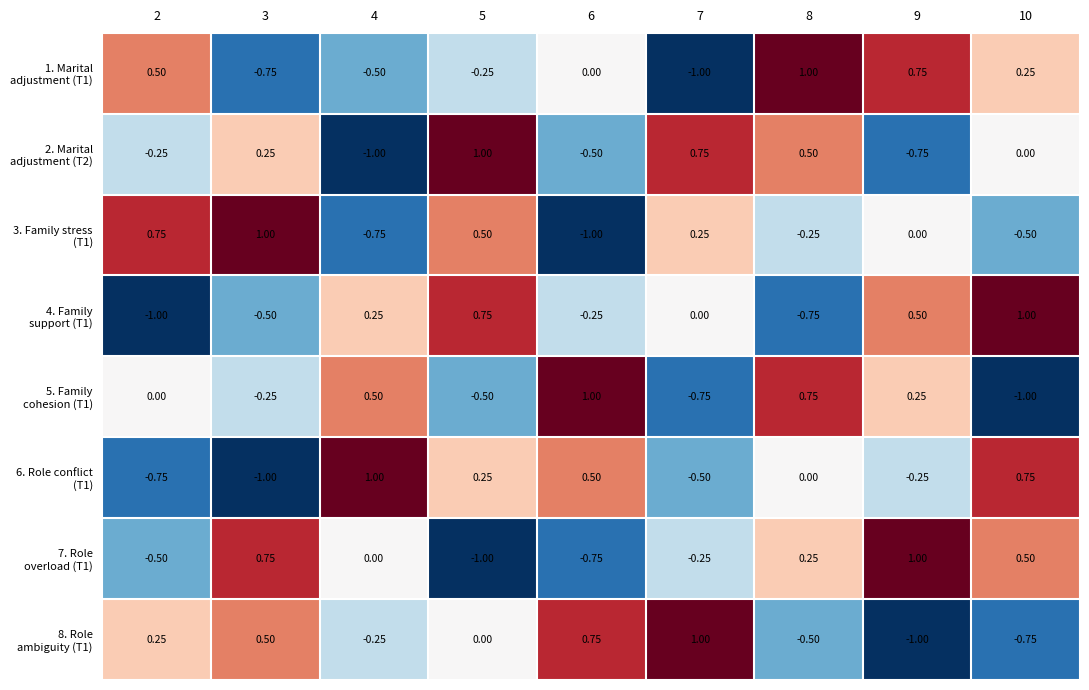

At how many categories does at least one series exceed 0?

9